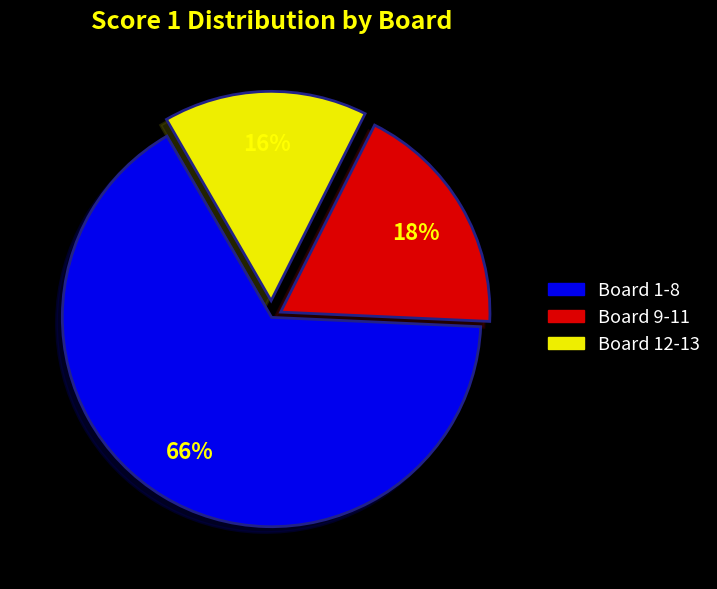

Does any single category account for the majority?

Yes